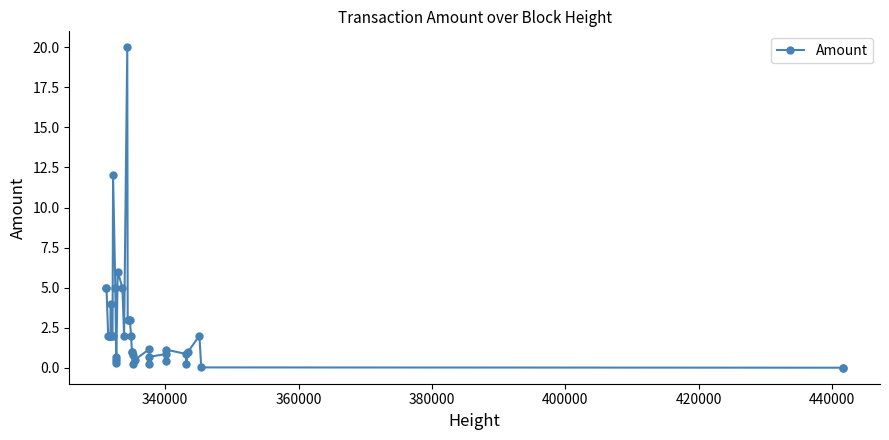

True or false: there are more than 2 points higher than both neighbors.

True